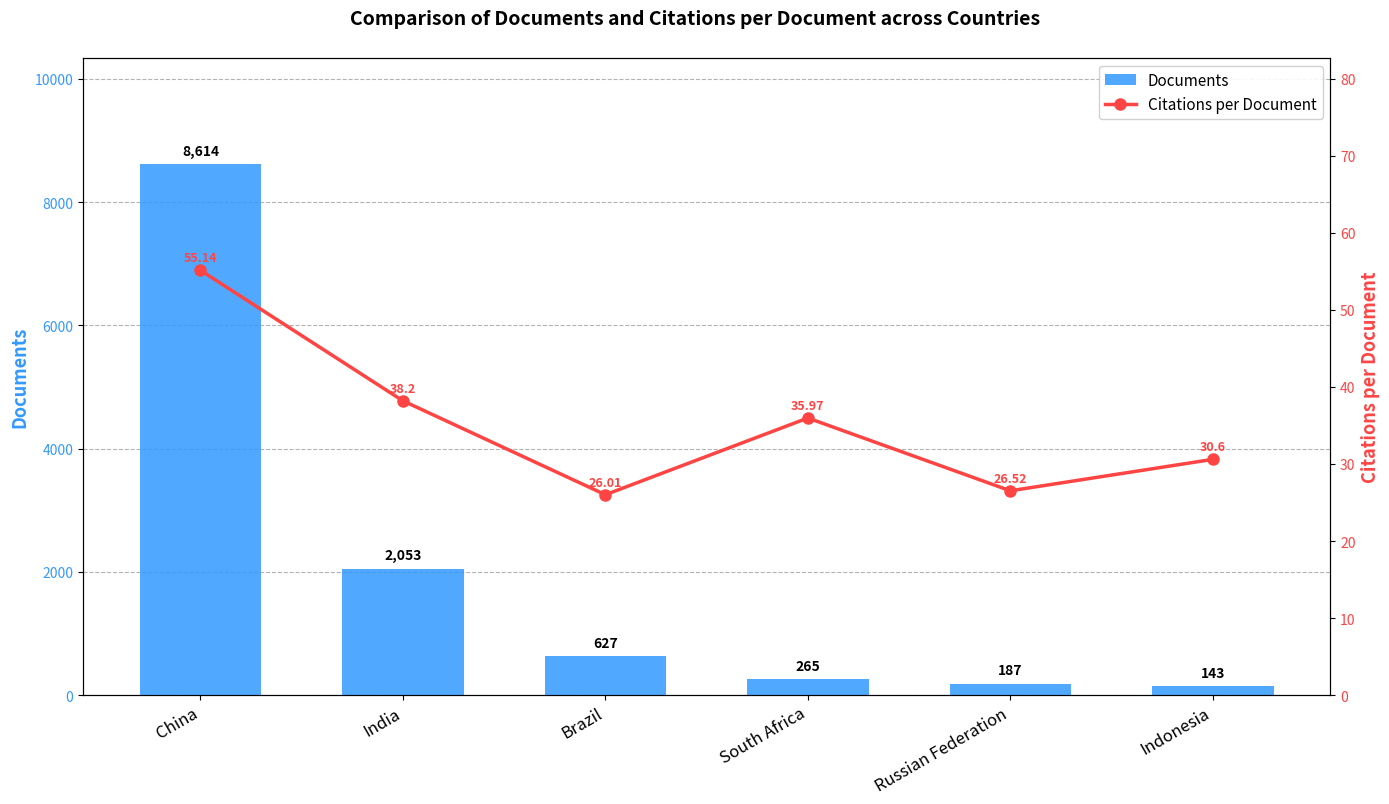

At how many categories does at least one series exceed 1334?

2